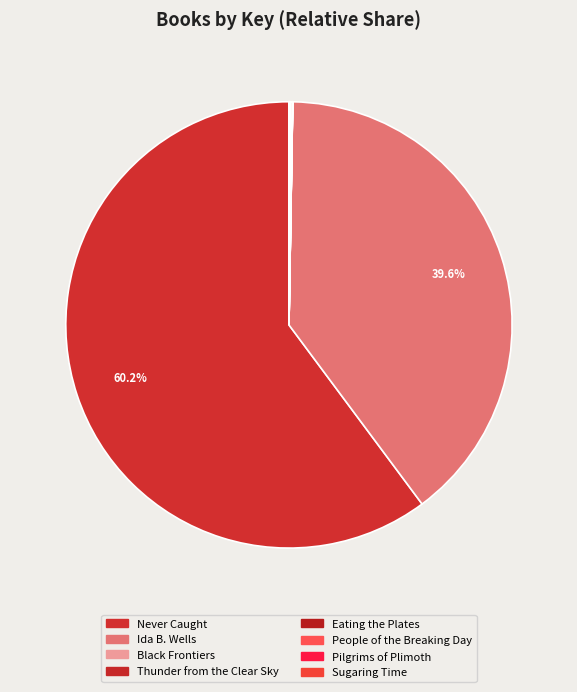

How many segments does this pie chart have?

8